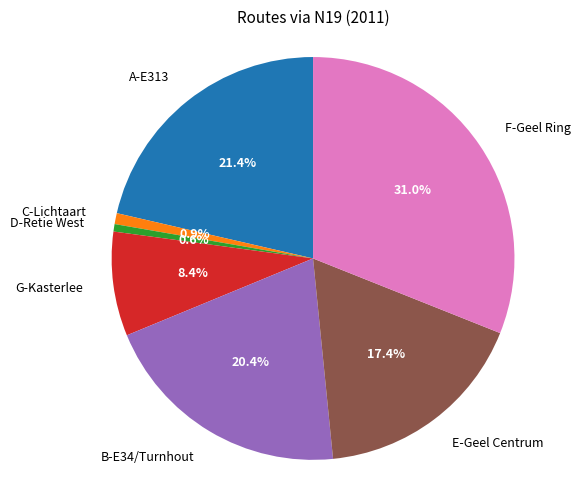

What is the largest slice in the pie chart?

F-Geel Ring